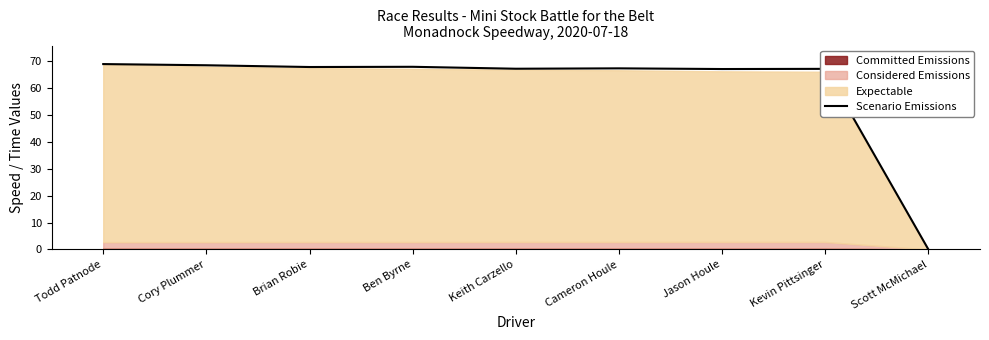

The value at Cameron Houle is 67.3. True or false?

True